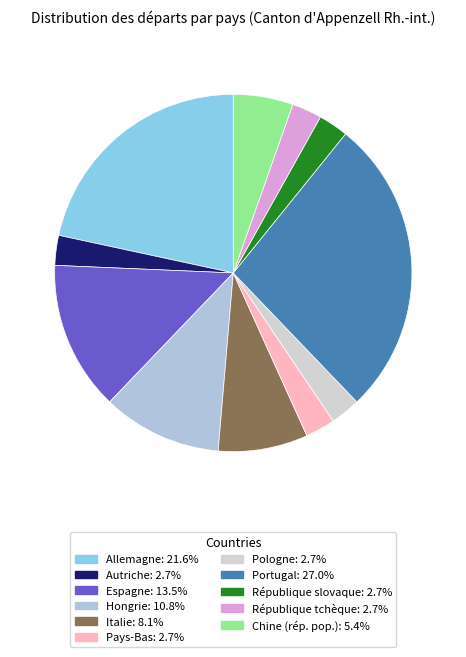

What is the ratio of the value at Autriche to the value at République slovaque?

1.0